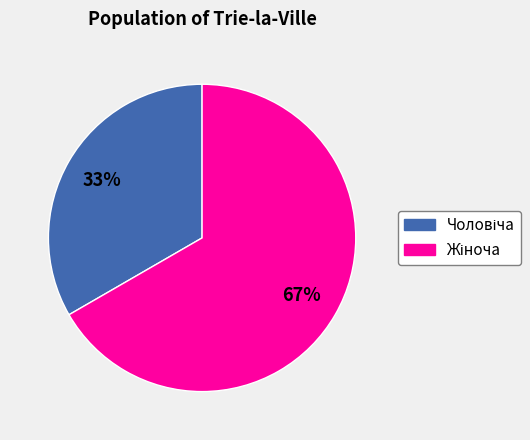

Is there a majority slice in this chart?

Yes